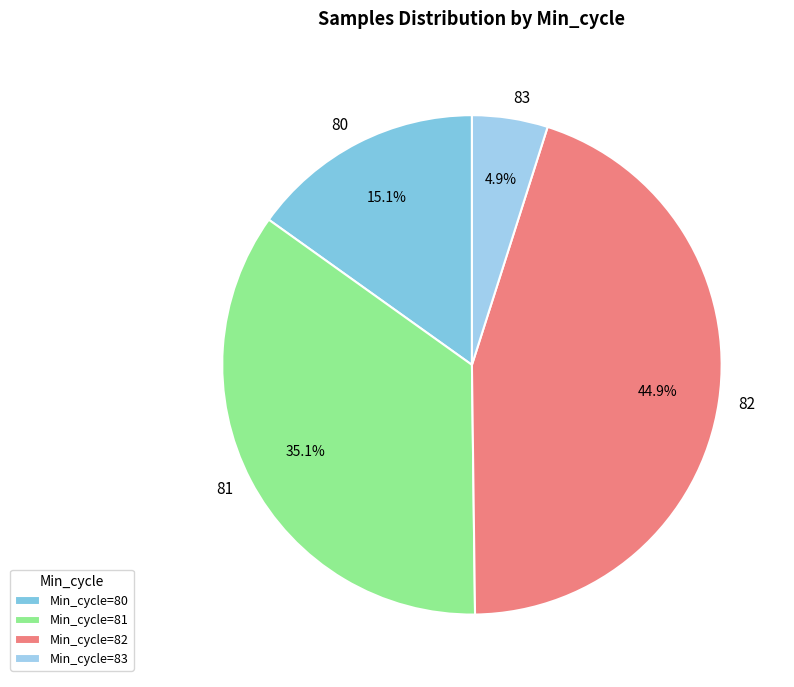

What is the smallest slice in the pie chart?

83